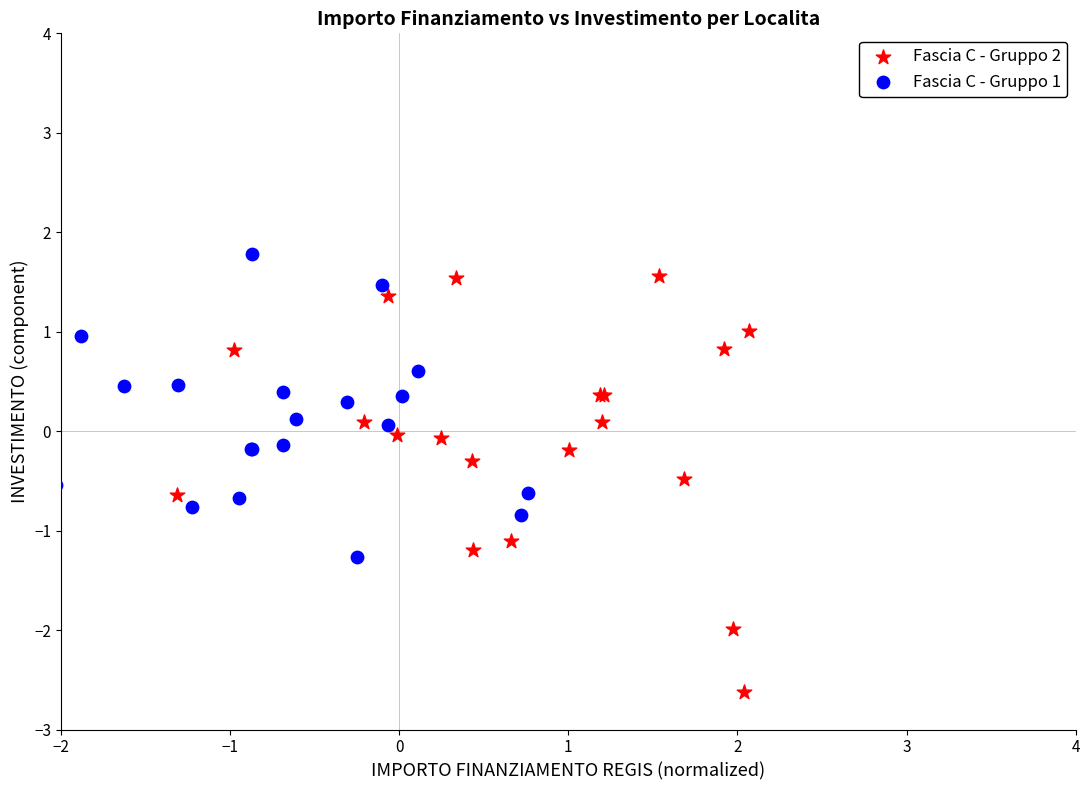

Which series reaches the maximum Y coordinate?

Fascia C - Gruppo 1